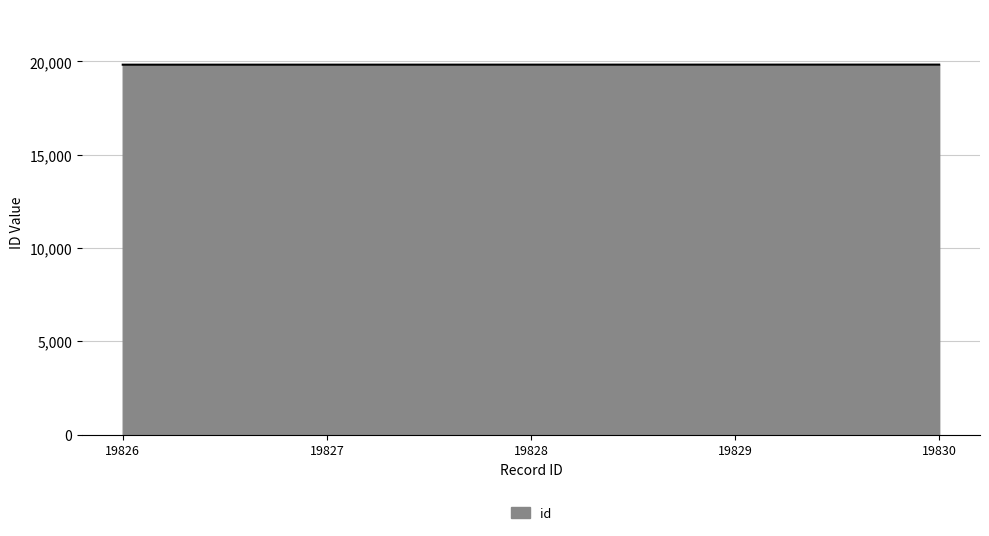

True or false: the data shows 19828 at 19828.

True